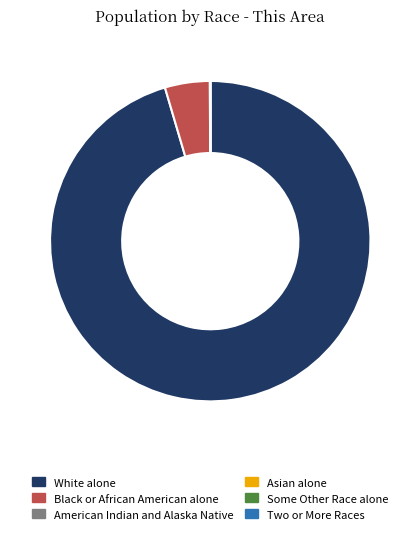

Is White alone the majority of the pie?

Yes